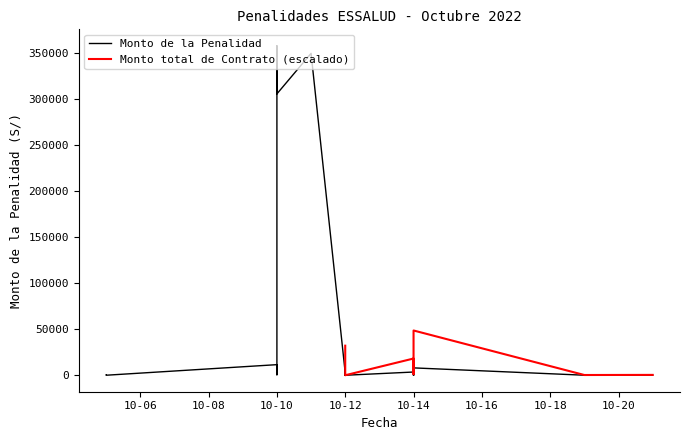

At which label does the data first exceed 1990?

10-10